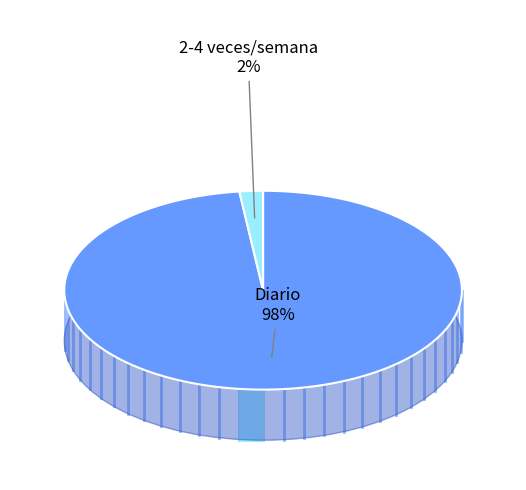

Is it true that 3670176 is 95% of the pie?

True